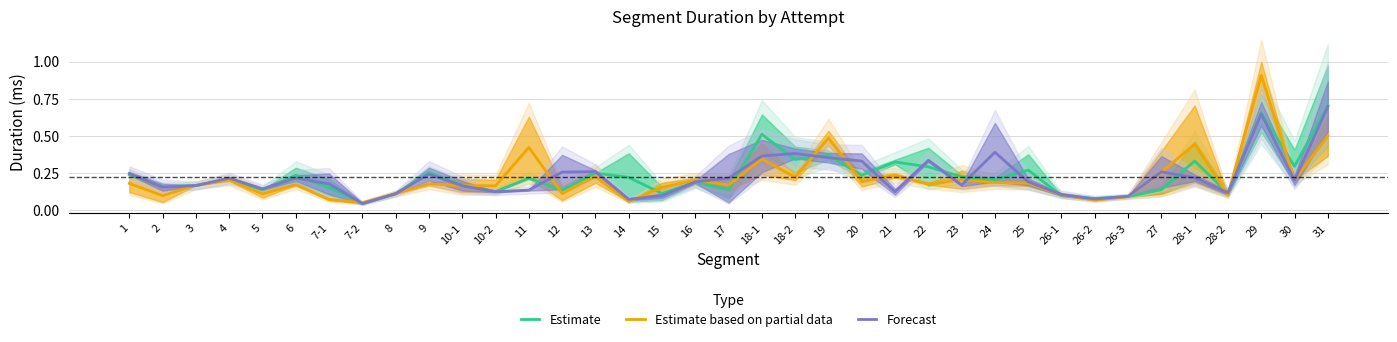

Is the value of Forecast at 16 greater than the value of Estimate based on partial data at 18-1?

No